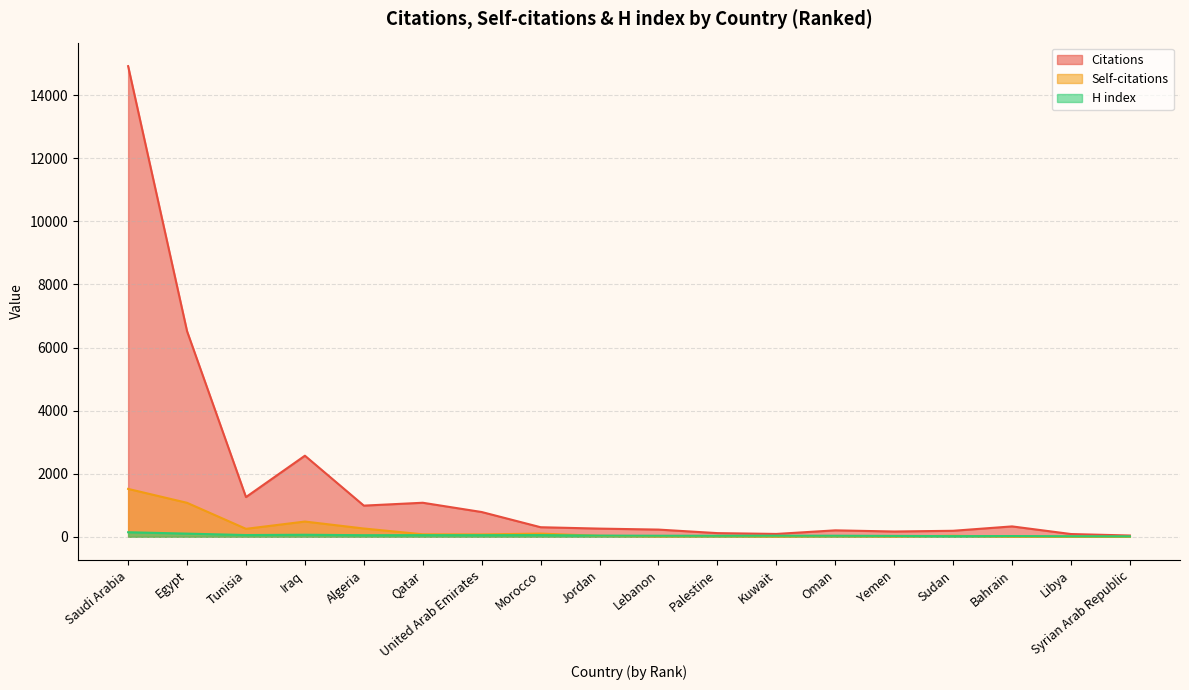

What position from the left is Egypt?

2